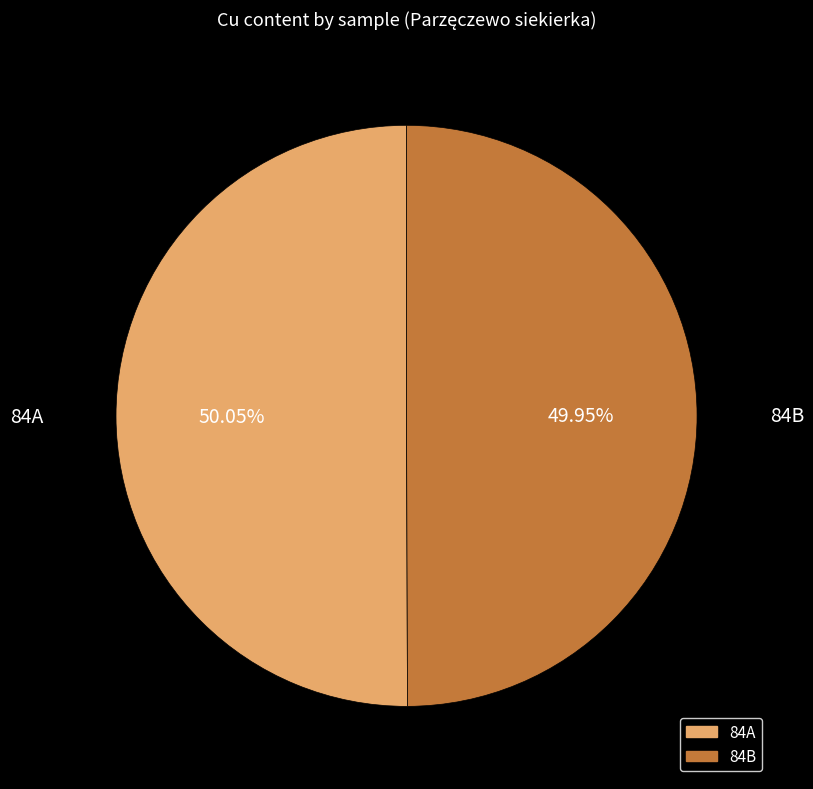

Count the number of slices in the pie.

2